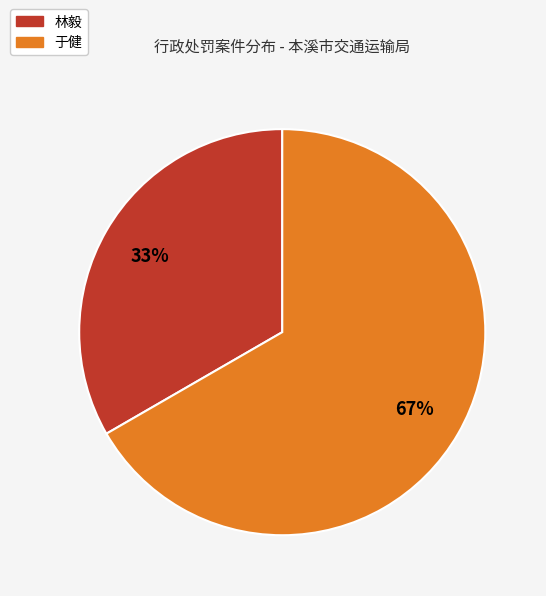

Combined, do 于健 and 林毅 account for over 50%?

Yes